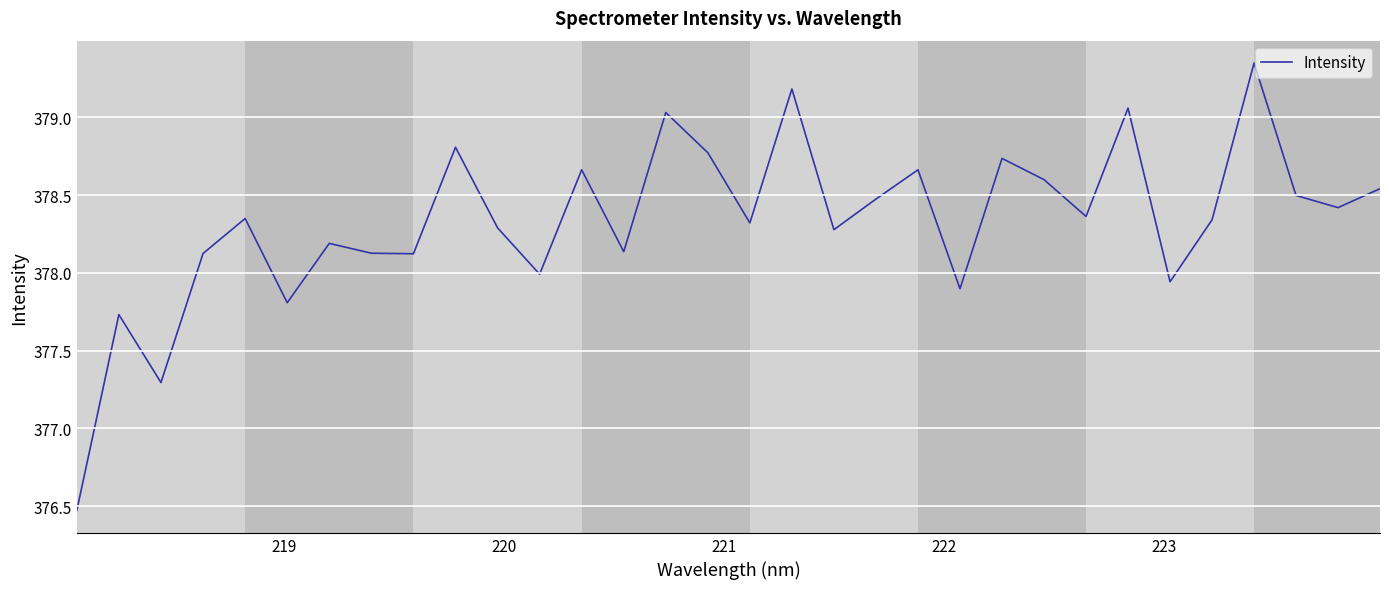

What is the minimum value shown in the chart?

376.5